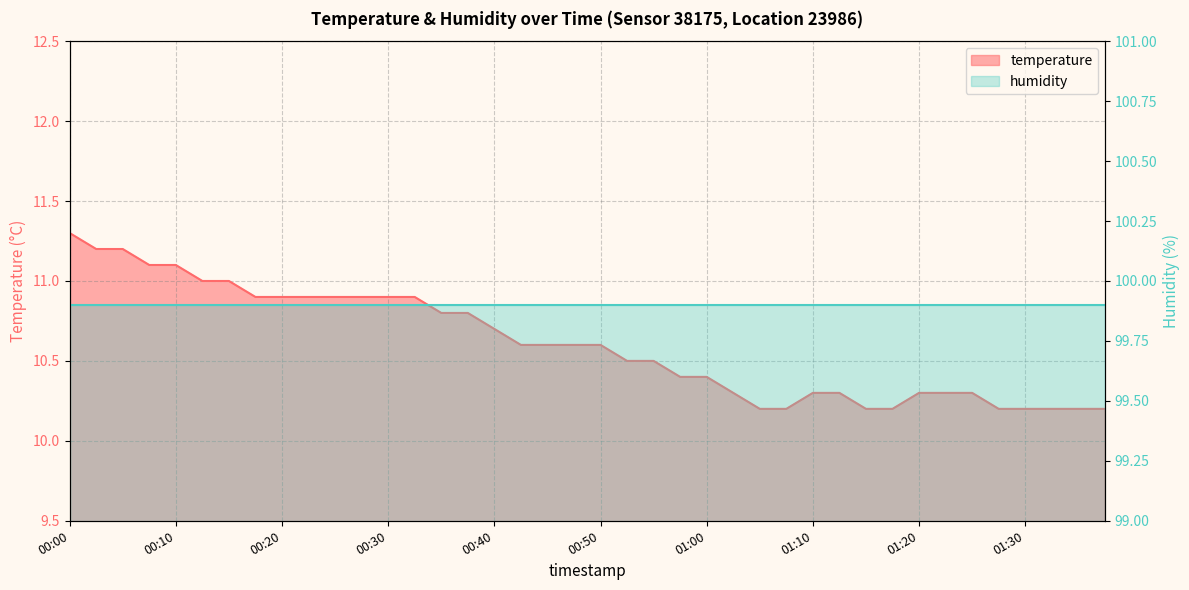

What position from the right is 00:25?

30